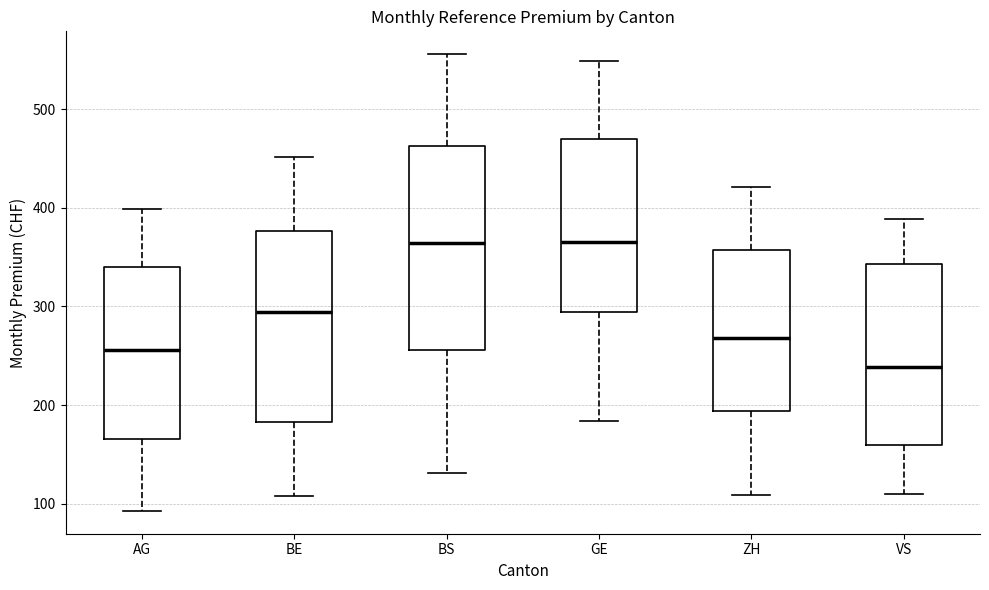

Reading left to right, transcribe this box plot: for each box, give where its median line is, the range the box spans, and where its two whiskers end, as read against the y-axis. The values are not printed on the chart, so give them approximately, as read against the axis.

AG: median 260, box 170 to 340, whiskers 90 to 400
BE: median 290, box 180 to 380, whiskers 110 to 450
BS: median 360, box 260 to 460, whiskers 130 to 560
GE: median 370, box 290 to 470, whiskers 180 to 550
ZH: median 270, box 190 to 360, whiskers 110 to 420
VS: median 240, box 160 to 340, whiskers 110 to 390